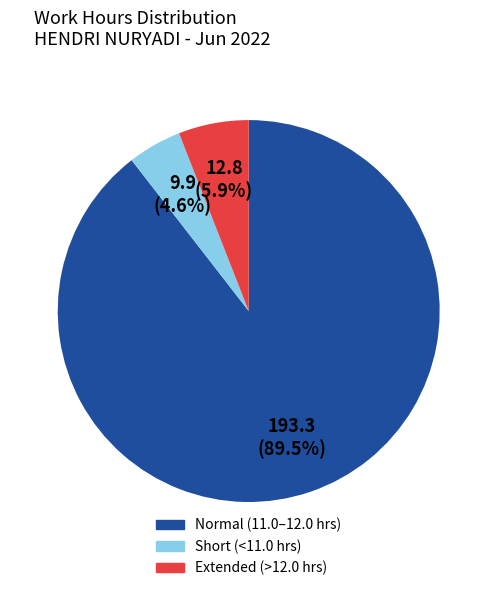

Is there any slice that represents more than half of the pie?

Yes